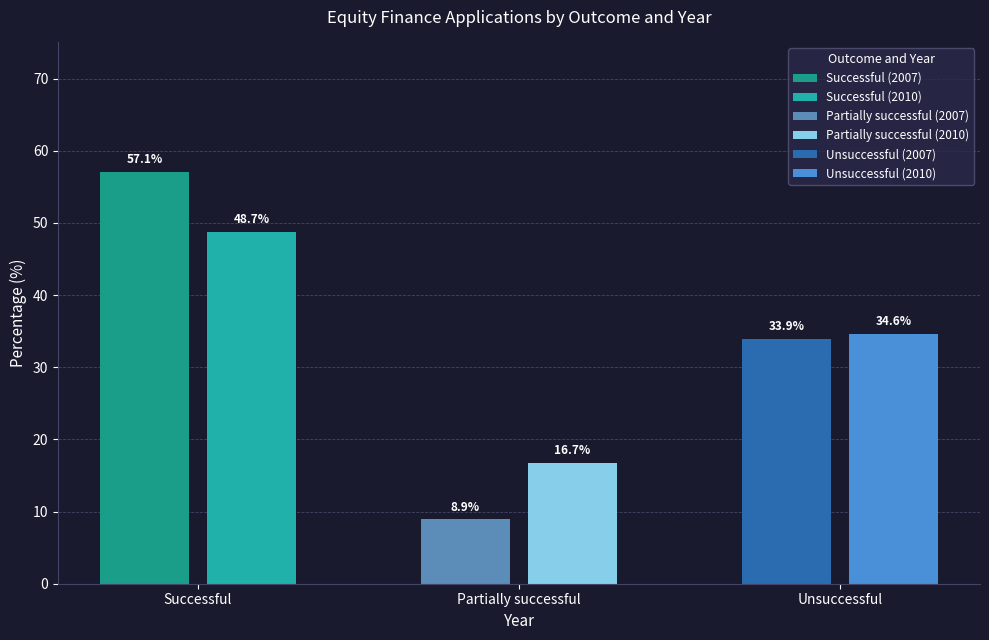

Reading left to right, transcribe all the data shown in this chart.

Successful equity finance applications: 57.1	48.7
Partially successful equity finance applications: 8.9	16.7
Unsuccessful equity finance applications: 33.9	34.6